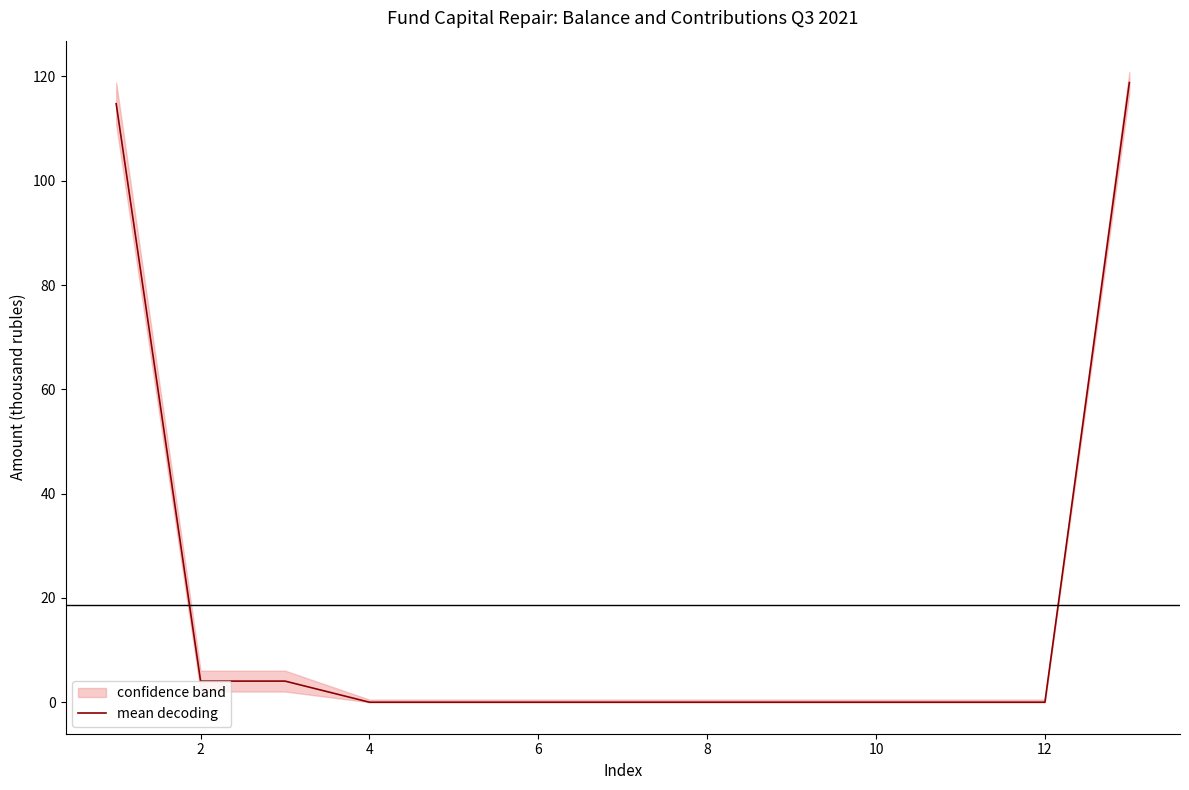

True or false: mean decoding has a value of 0.0 at 6.

True